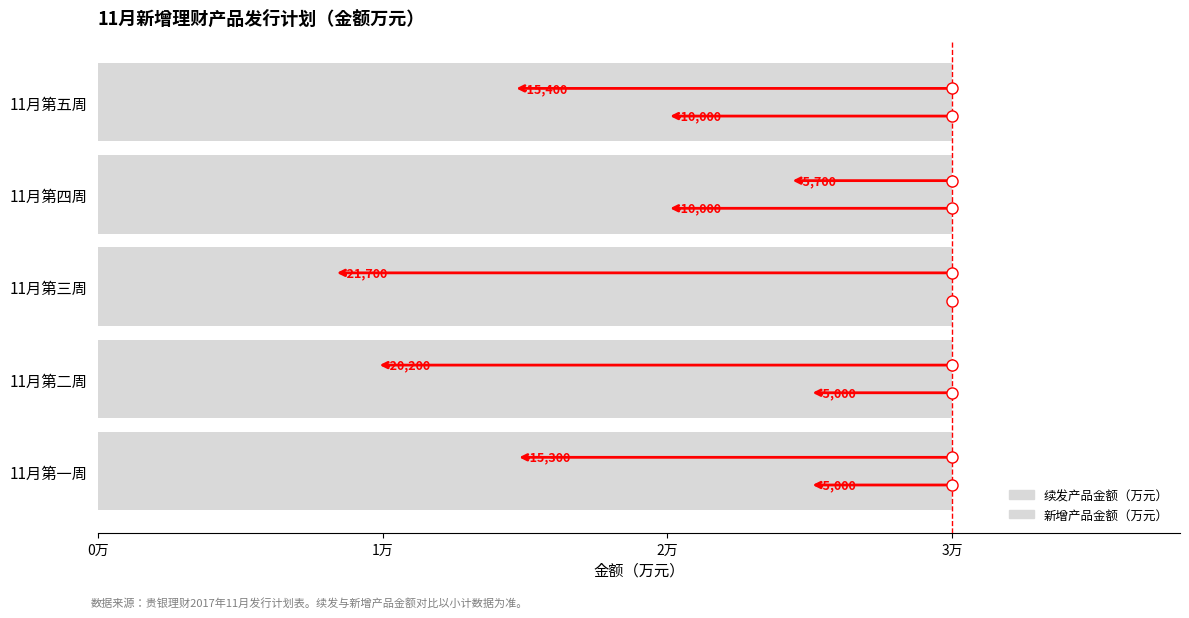

How many groups of bars are there?

5